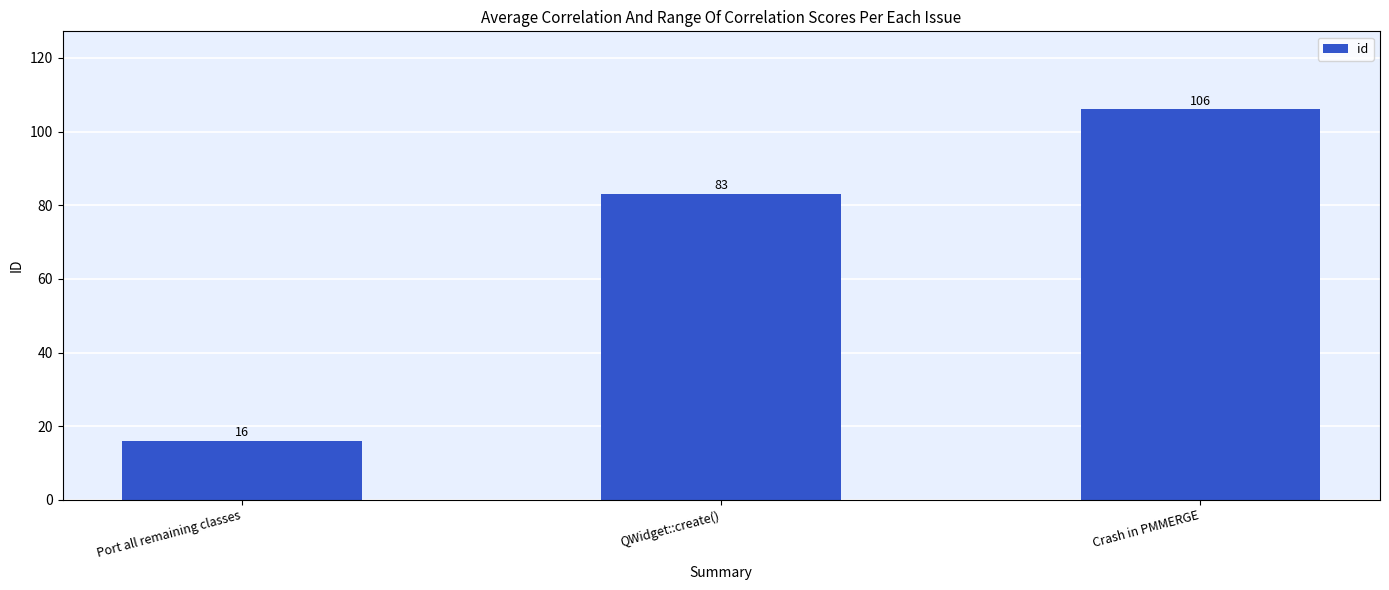

How many bars are there in total?

3